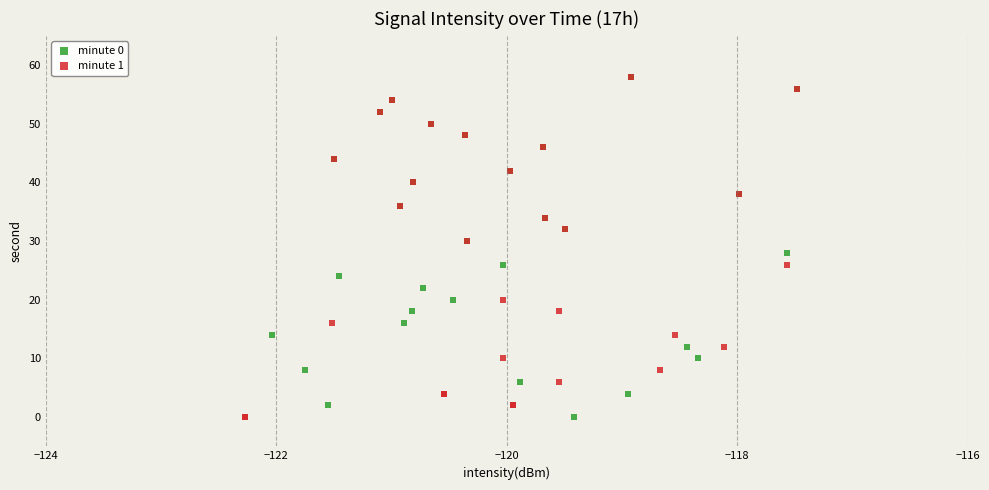

What are all the series names shown in the legend?

minute 0, minute 1